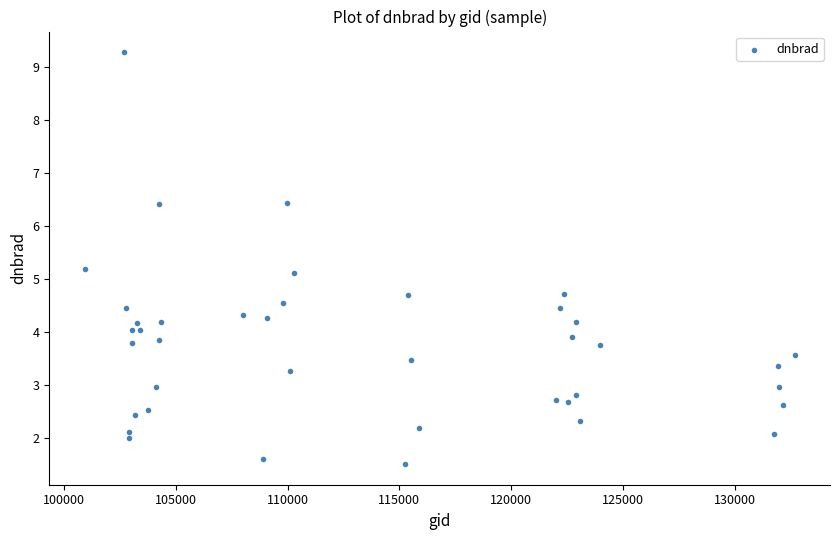

What is the range of Y values (max minus min)?

7.8